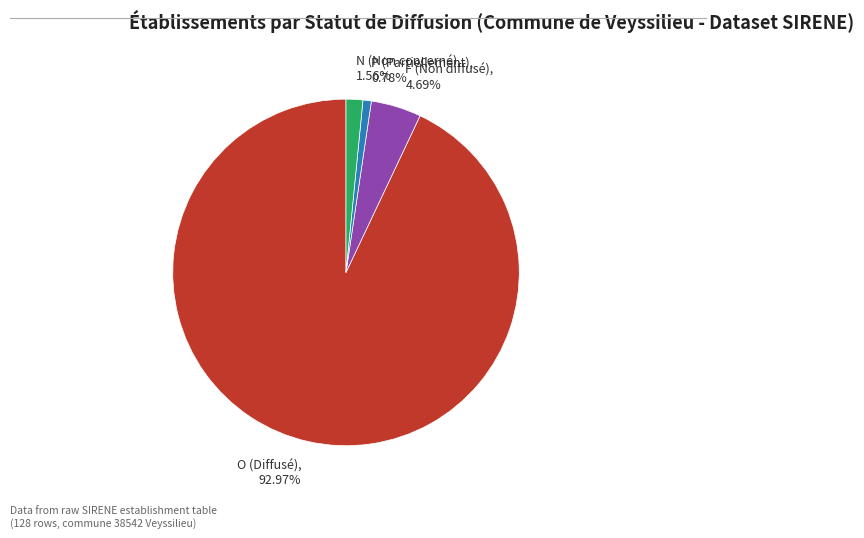

To the nearest percent, what is the difference between the largest and smallest slice percentages?

92%